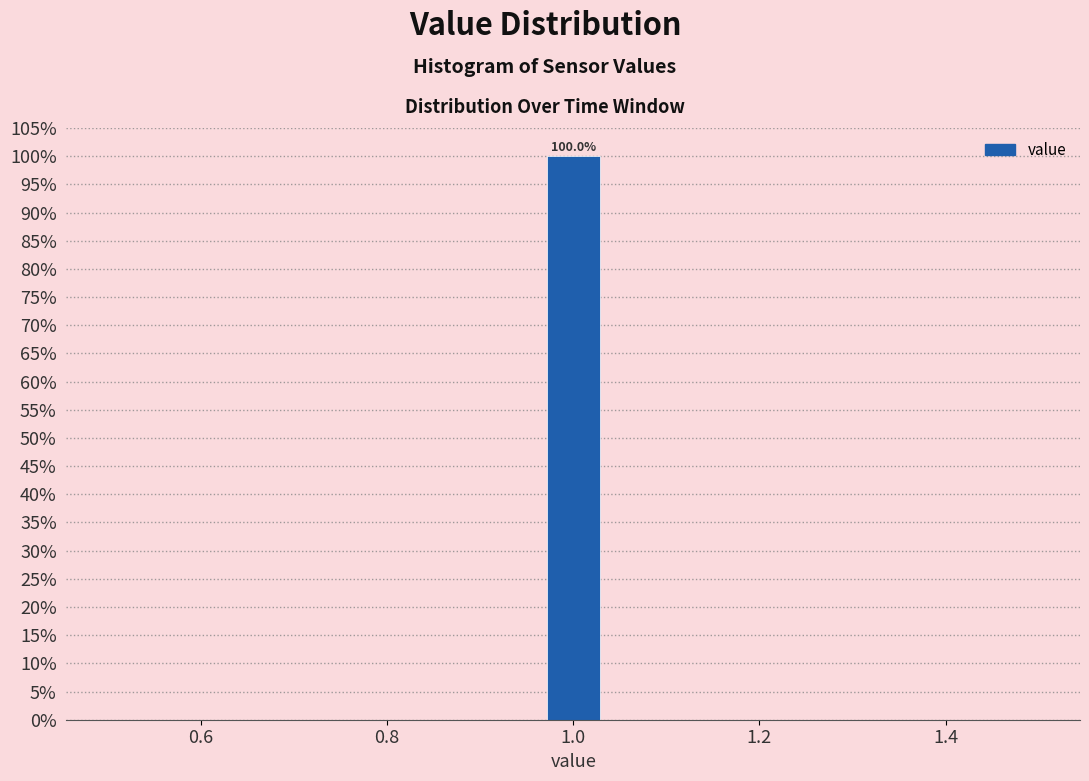

Around what value on the x-axis is the tallest bar? Give the approximate position of its centre, as read against the axis.

1.00